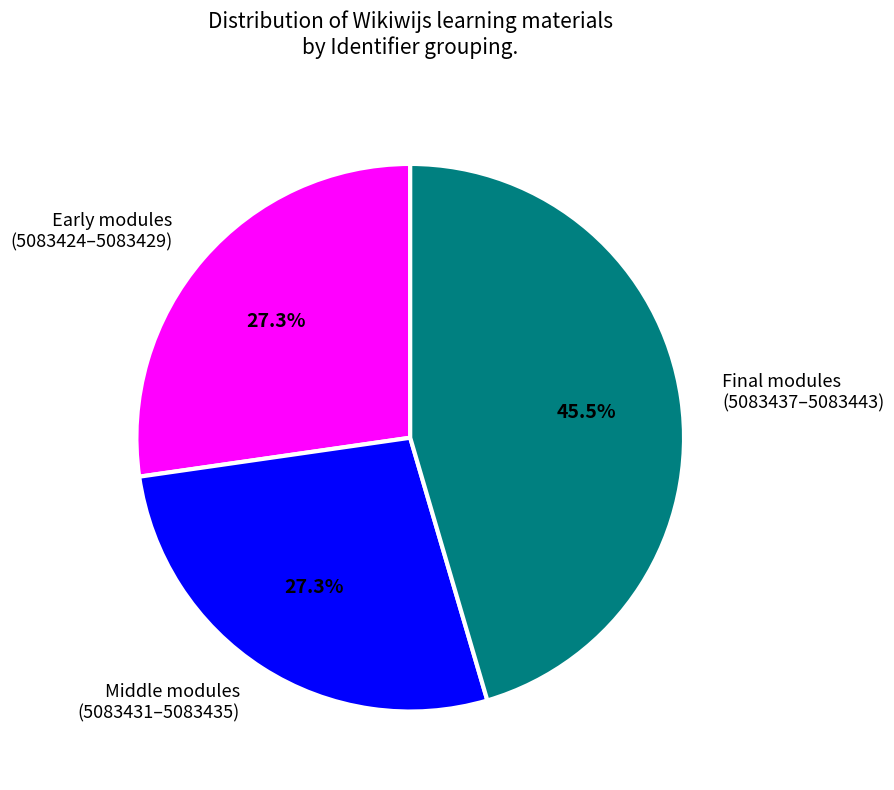

Which category has the biggest portion of the pie?

Final modules (5083437–5083443)